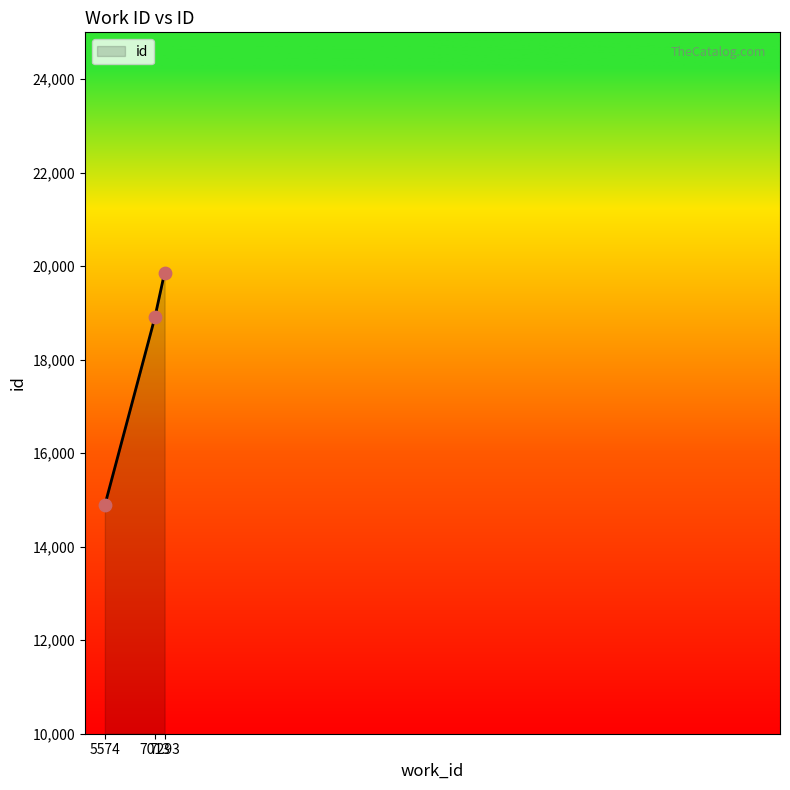

What is the ratio of the value at 5574 to the value at 7013?

0.8